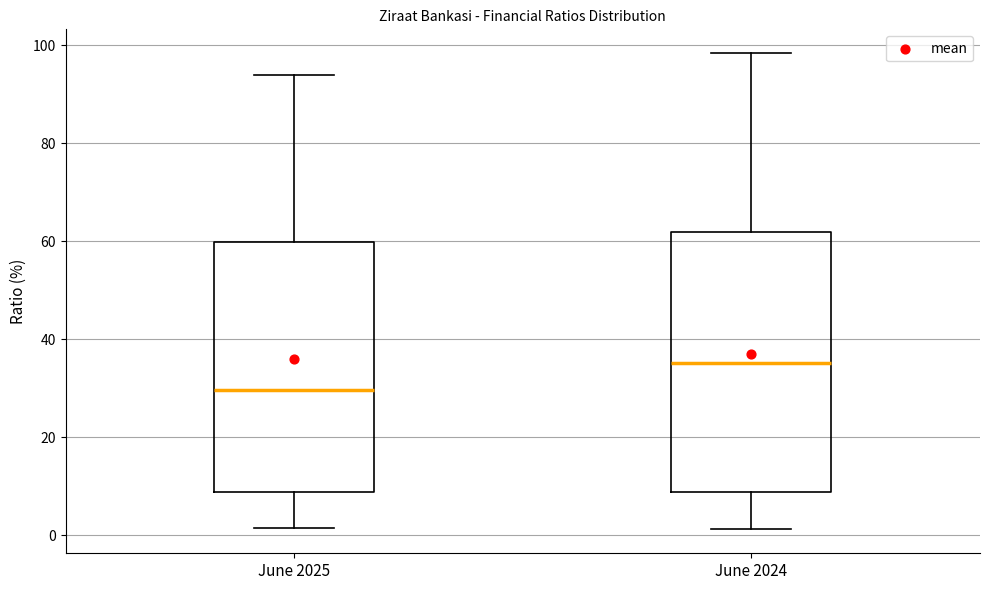

Reading left to right, transcribe this box plot: for each box, give where its median line is, the range the box spans, and where its two whiskers end, as read against the y-axis. The values are not printed on the chart, so give them approximately, as read against the axis.

June 2025: median 30, box 8 to 60, whiskers 2 to 94
June 2024: median 36, box 8 to 62, whiskers 2 to 98